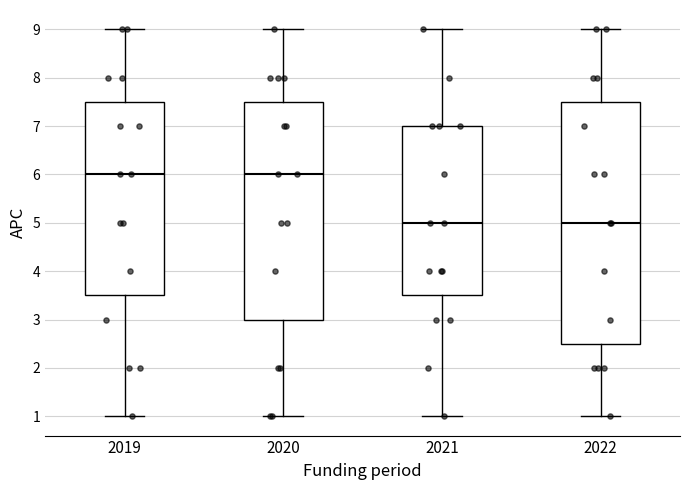

Reading left to right, read every box against the y-axis: the position of its median line, the range the box covers, and the ends of its whiskers. The values are not printed on the chart, so give them approximately, as read against the axis.

2019: median 6.0, box 3.5 to 7.5, whiskers 1.0 to 9.0
2020: median 6.0, box 3.0 to 7.5, whiskers 1.0 to 9.0
2021: median 5.0, box 3.5 to 7.0, whiskers 1.0 to 9.0
2022: median 5.0, box 2.5 to 7.5, whiskers 1.0 to 9.0